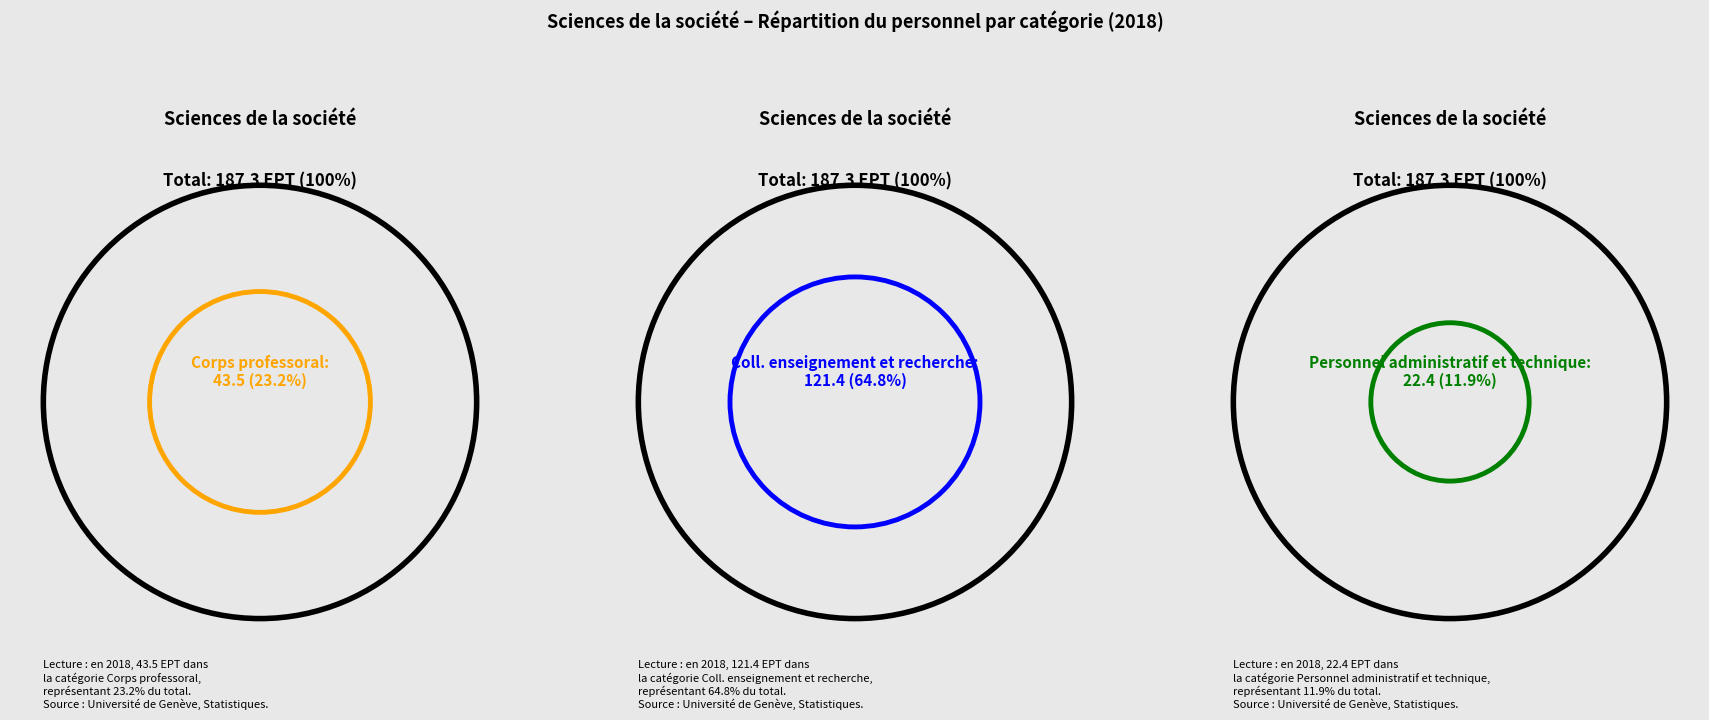

Between Personnel administratif et technique and Coll. enseignement et recherche, which is larger?

Coll. enseignement et recherche